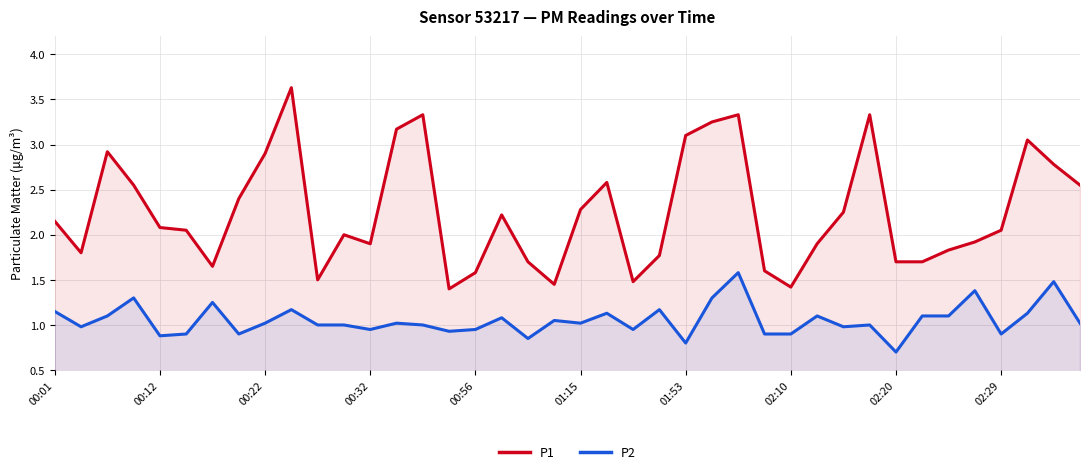

What position from the right is 15?

25